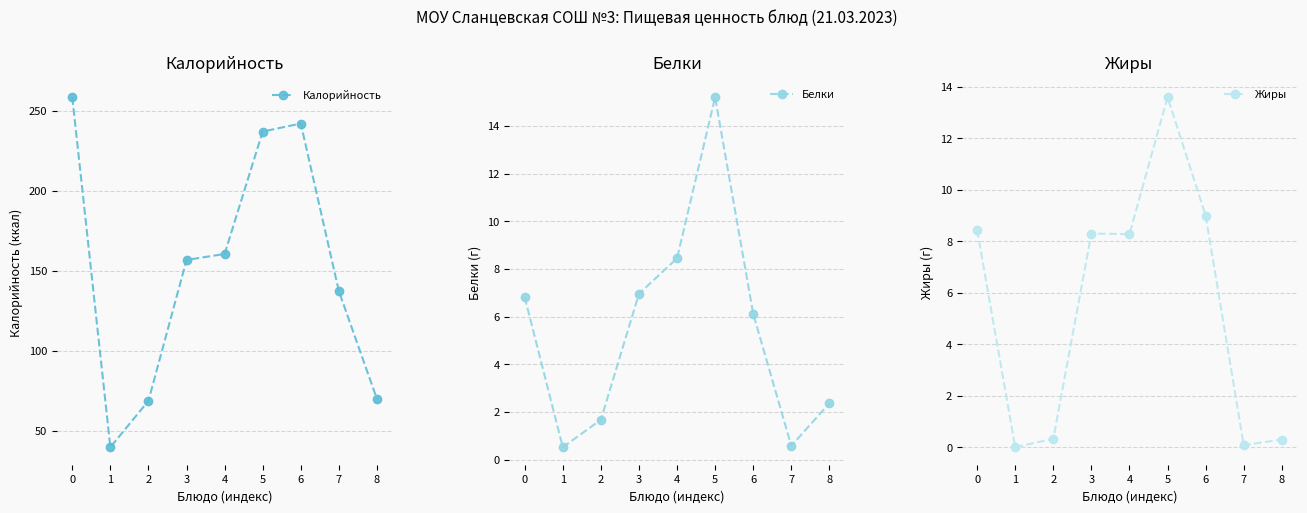

Which has a higher value, 8 or 6?

6